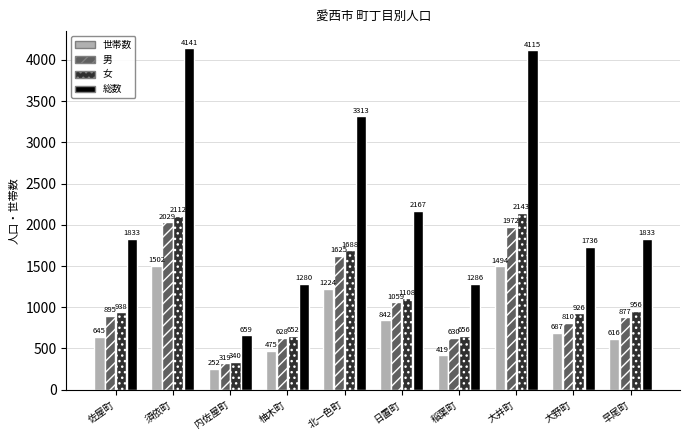

Which series changed the most between 内佐屋町 and 柚木町?

総数